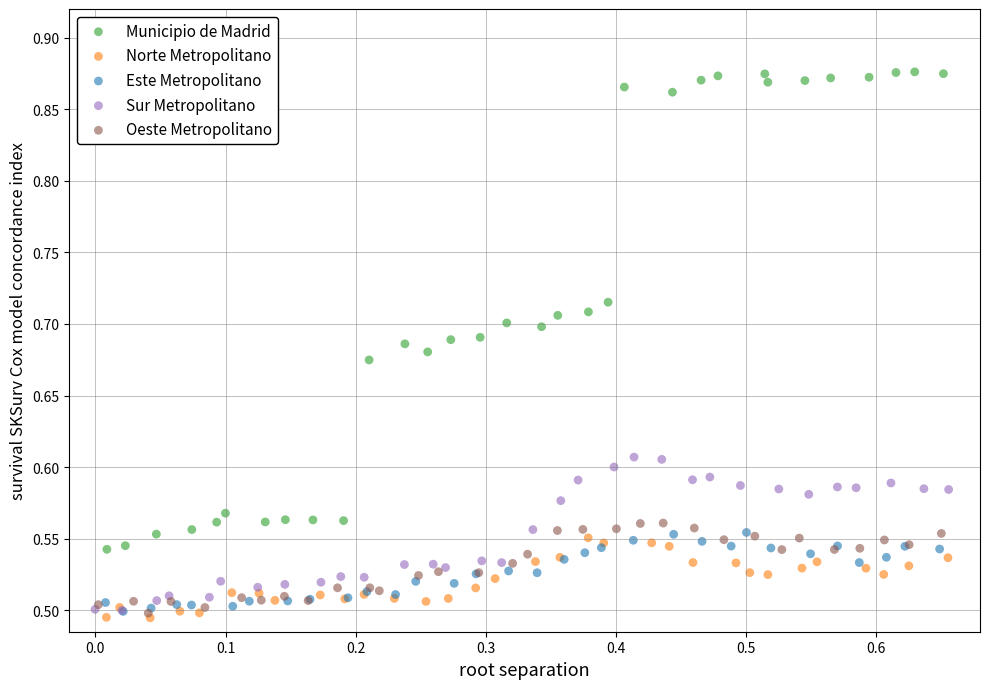

Which series contains the highest Y value?

Municipio de Madrid